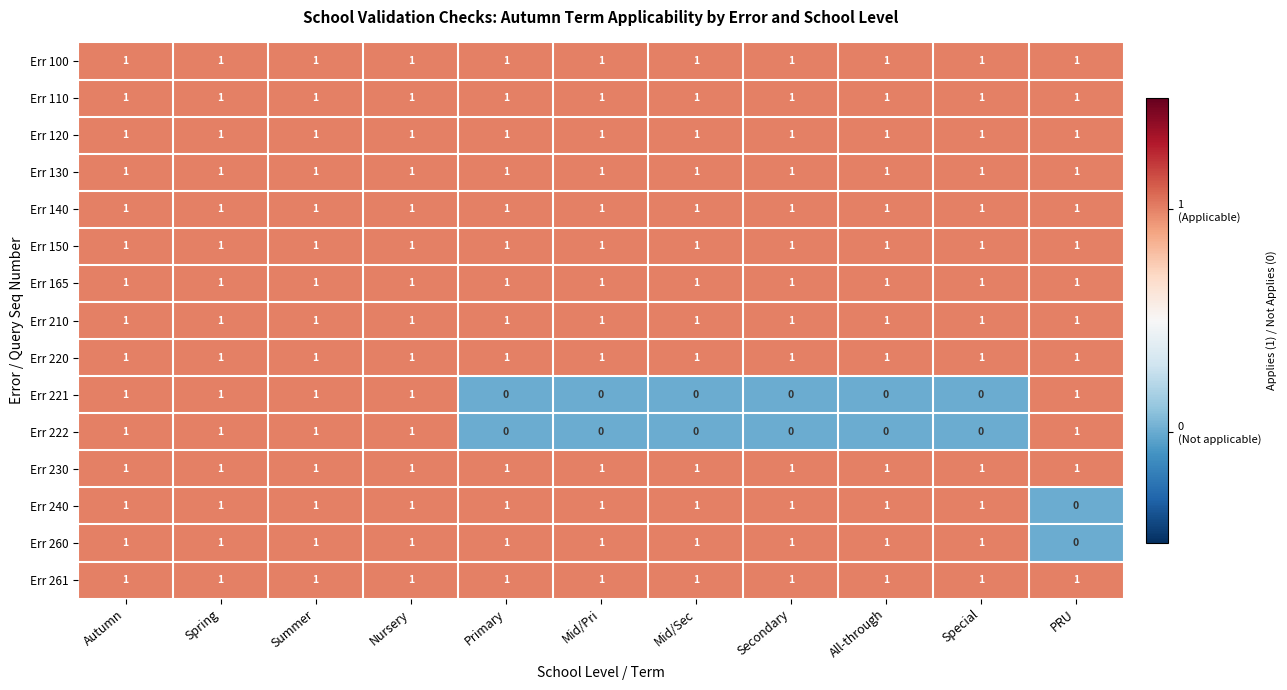

Where is Err 260 nearest to the value 0?

PRU